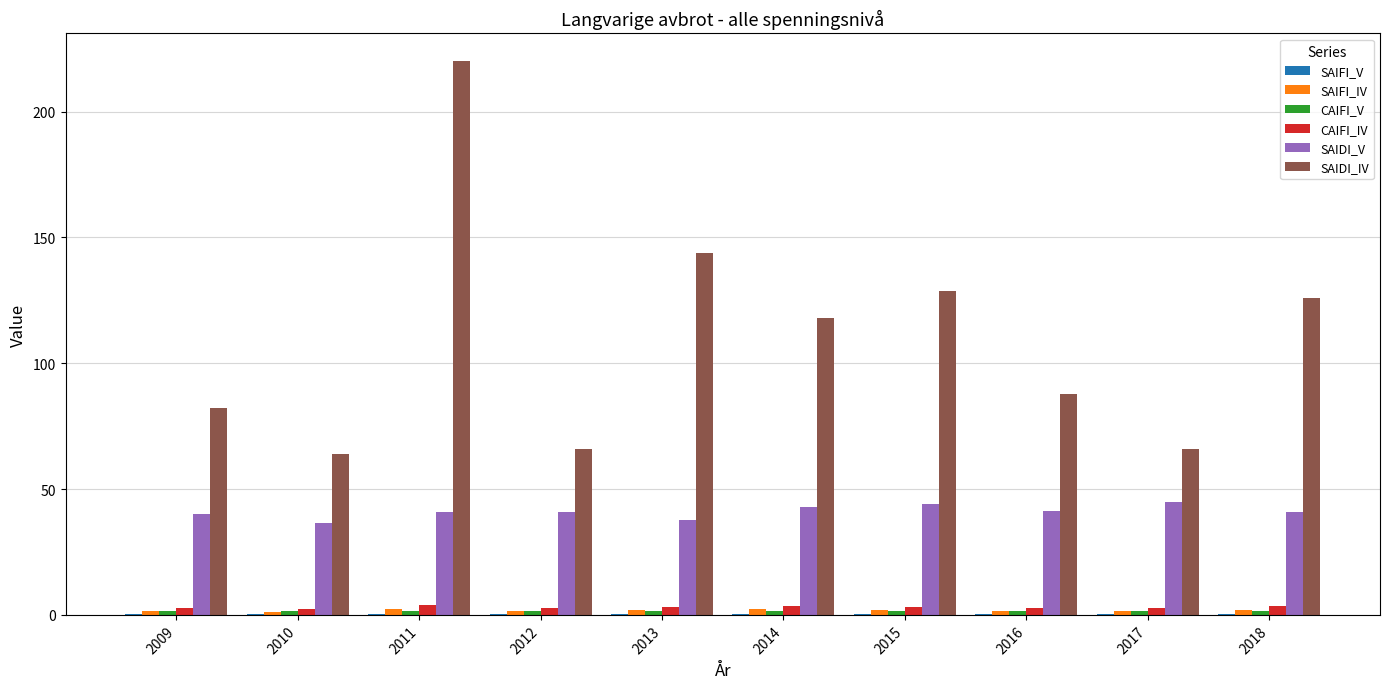

Is the value of SAIDI_V at 2011 greater than the value of CAIFI_IV at 2012?

Yes